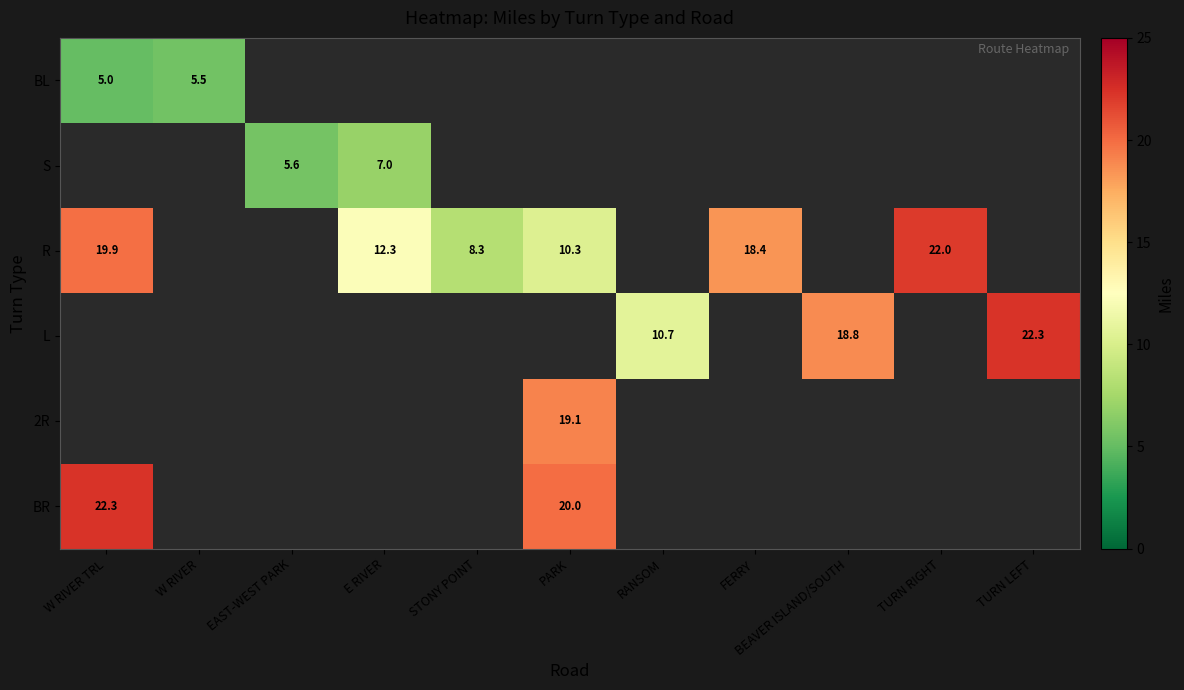

The 2R series shows 19.1 at PARK. True or false?

True